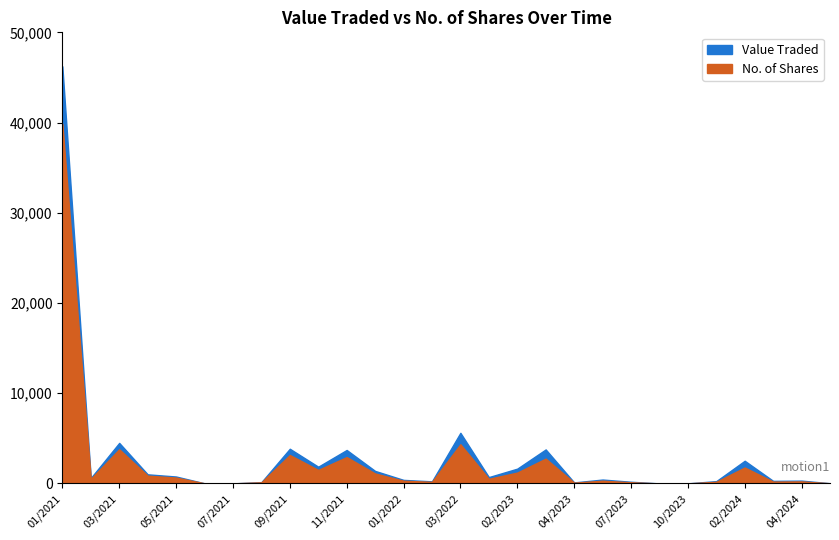

What is the label of the 22nd point from the left?

08/2023